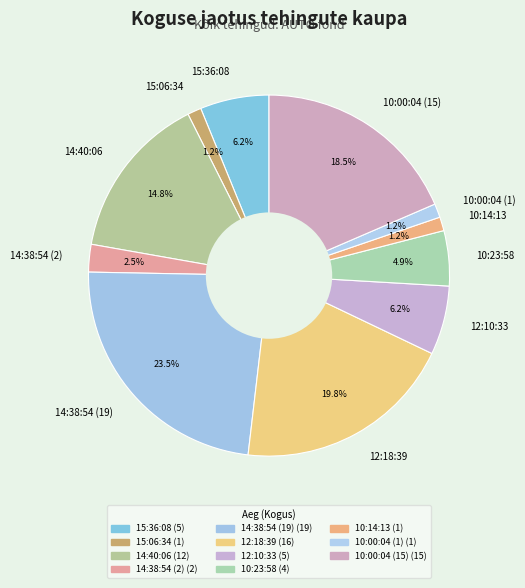

How much of the chart is everything except 10:00:04 (15)?

81.5%